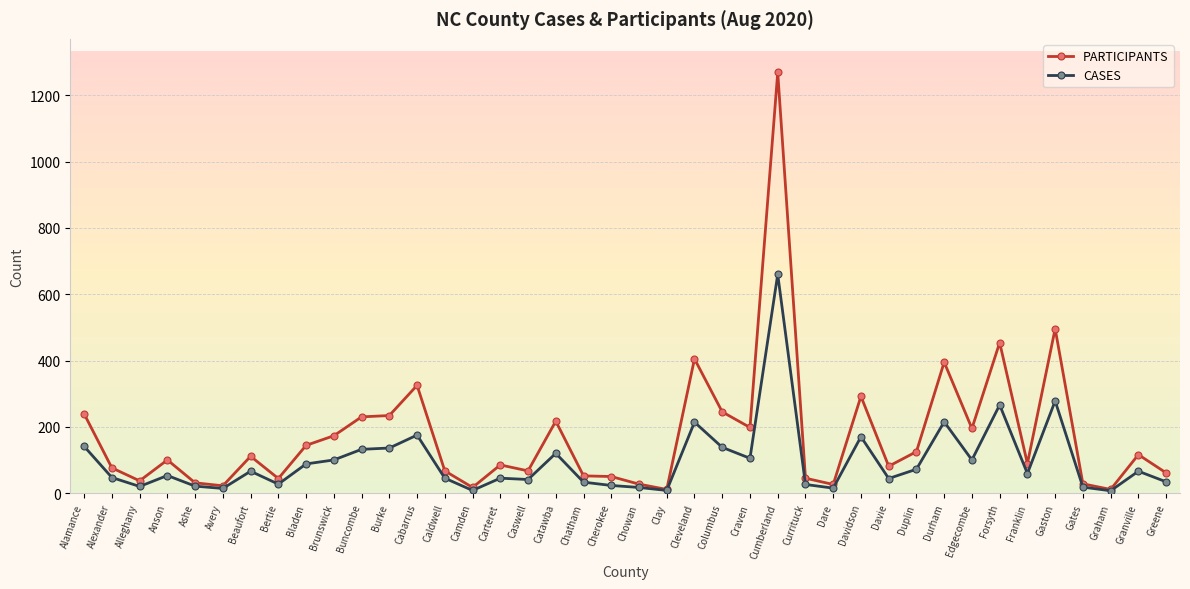

True or false: CASES has more than 0 interior local peaks.

True